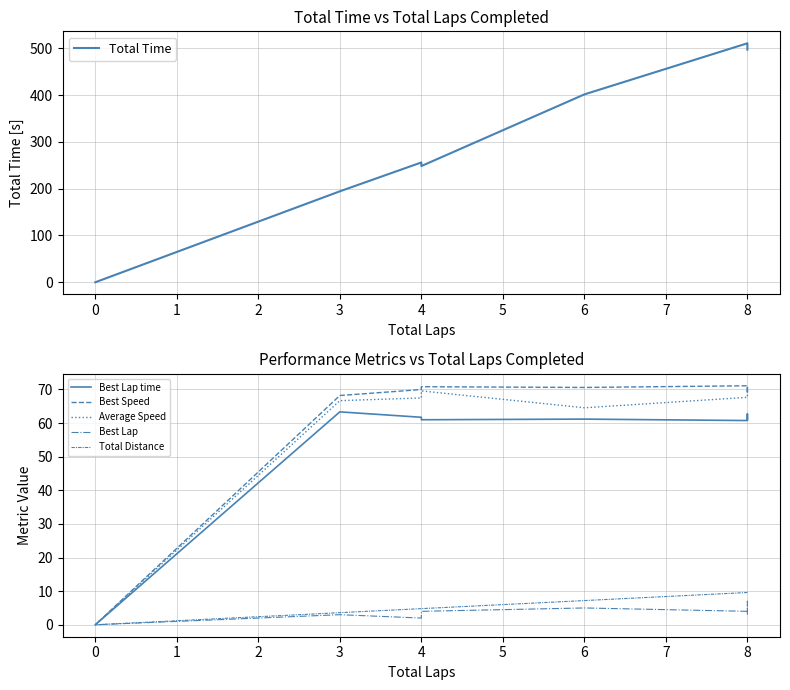

How many values in Total Distance are above zero?

8